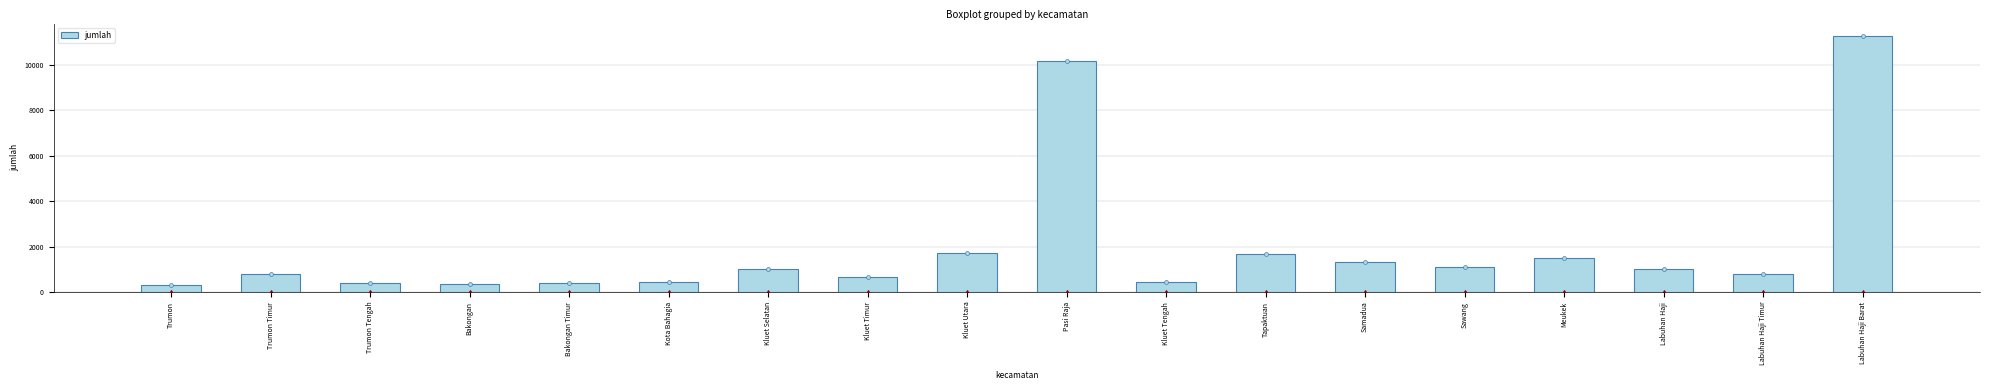

What is the ratio of the value at Labuhan Haji Barat to the value at Bakongan?

31.5